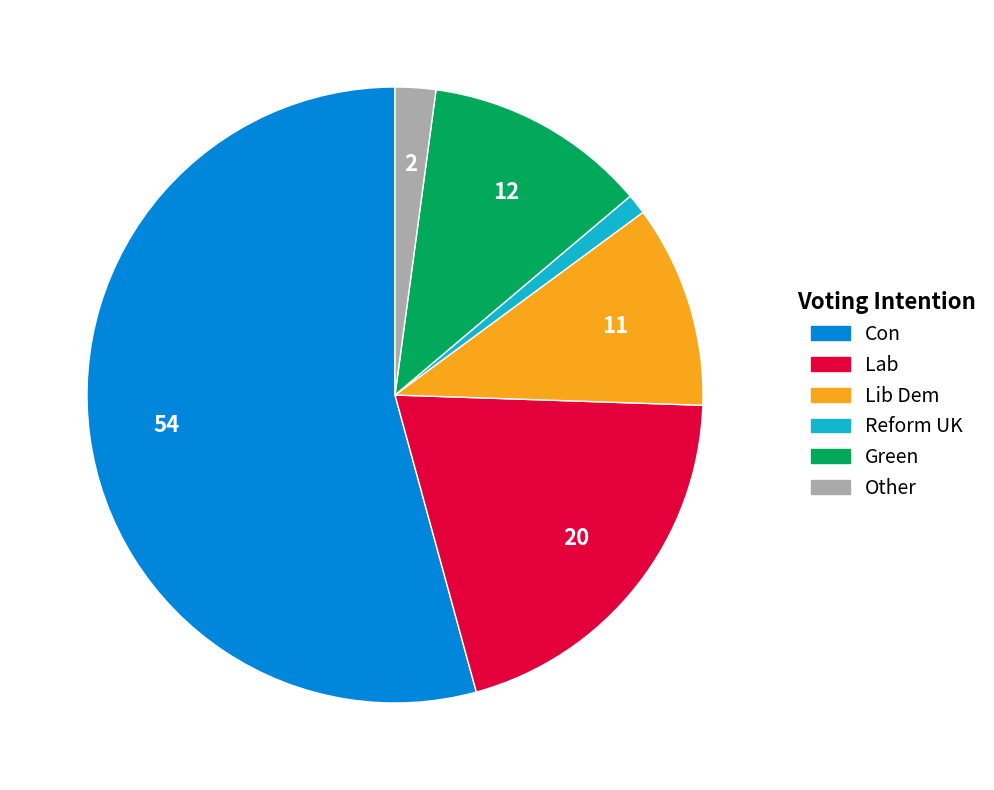

Which has a higher value, Reform UK or Lib Dem?

Lib Dem